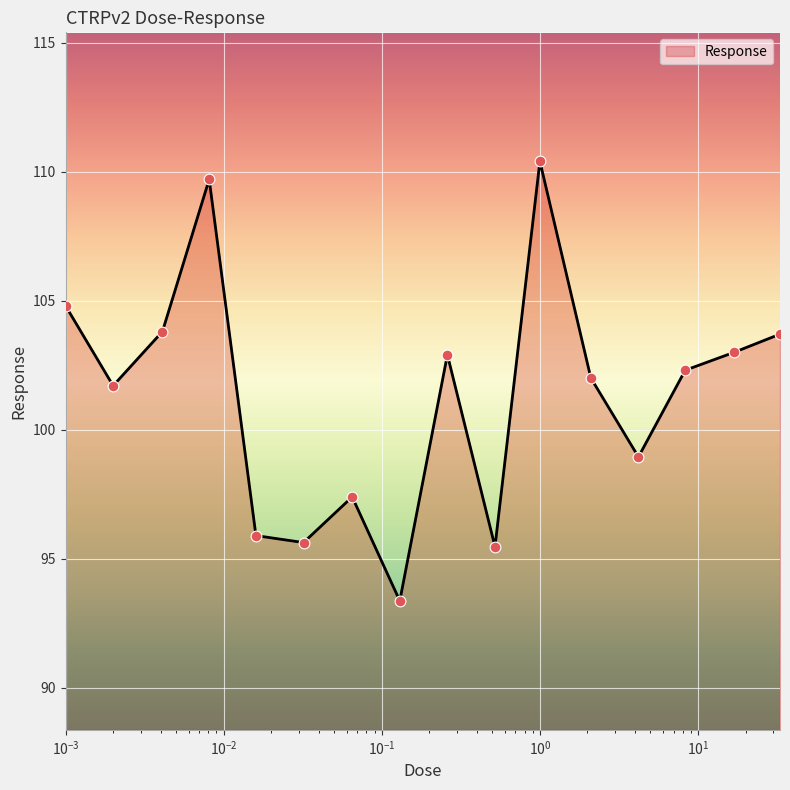

What is the greatest value displayed?

110.4